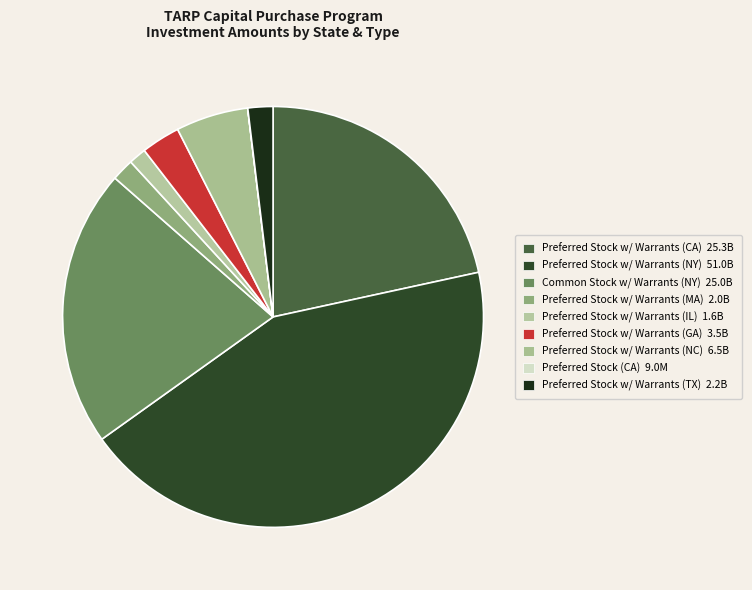

Rank the categories by value from lowest to highest.

Preferred Stock (CA), Preferred Stock w/ Warrants (IL), Preferred Stock w/ Warrants (MA), Preferred Stock w/ Warrants (TX), Preferred Stock w/ Warrants (GA), Preferred Stock w/ Warrants (NC), Common Stock w/ Warrants (NY), Preferred Stock w/ Warrants (CA), Preferred Stock w/ Warrants (NY)